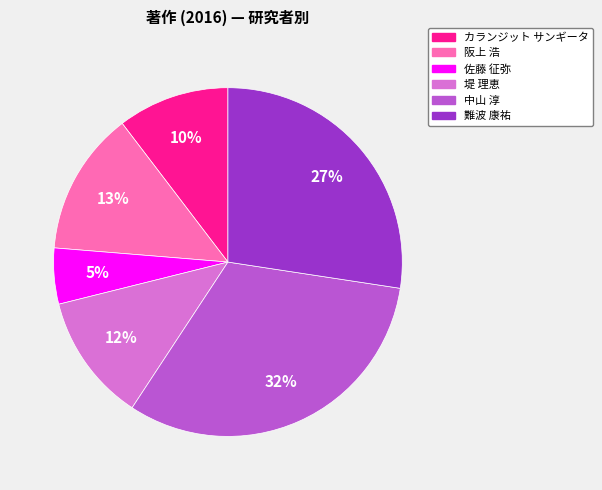

Combined, do 佐藤 征弥 and 堤 理恵 account for over 50%?

No